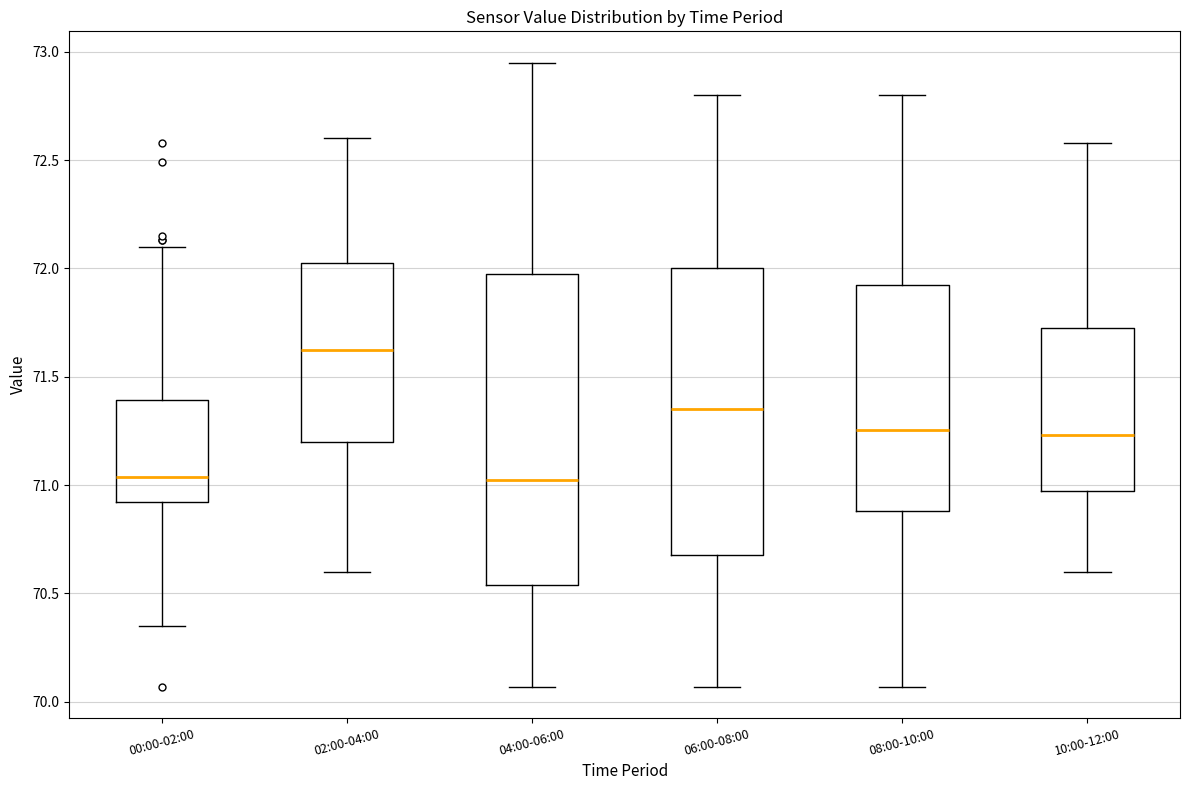

Which box has the highest median line?

02:00-04:00